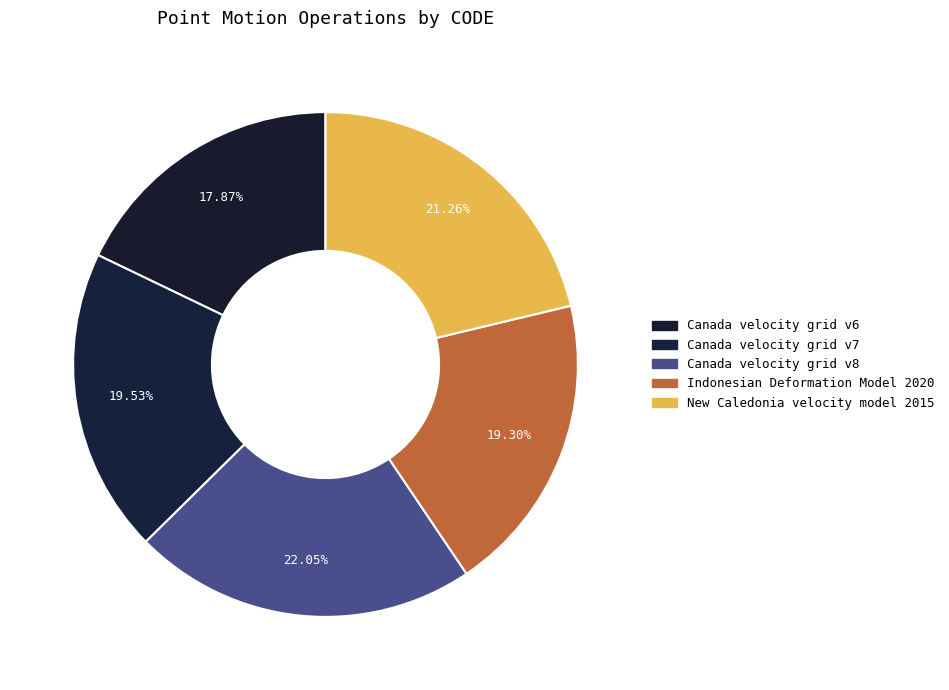

Rank the categories by value from lowest to highest.

Canada velocity grid v6, Indonesian Deformation Model 2020, Canada velocity grid v7, New Caledonia velocity model 2015, Canada velocity grid v8